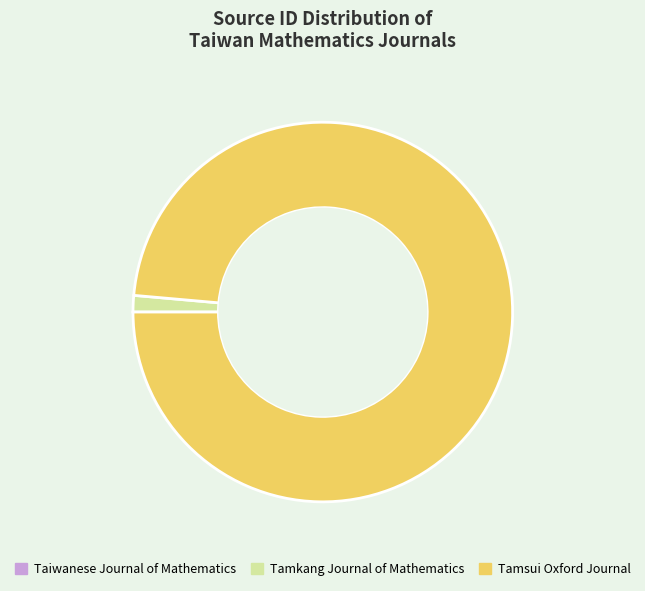

Is there any slice that represents more than half of the pie?

Yes